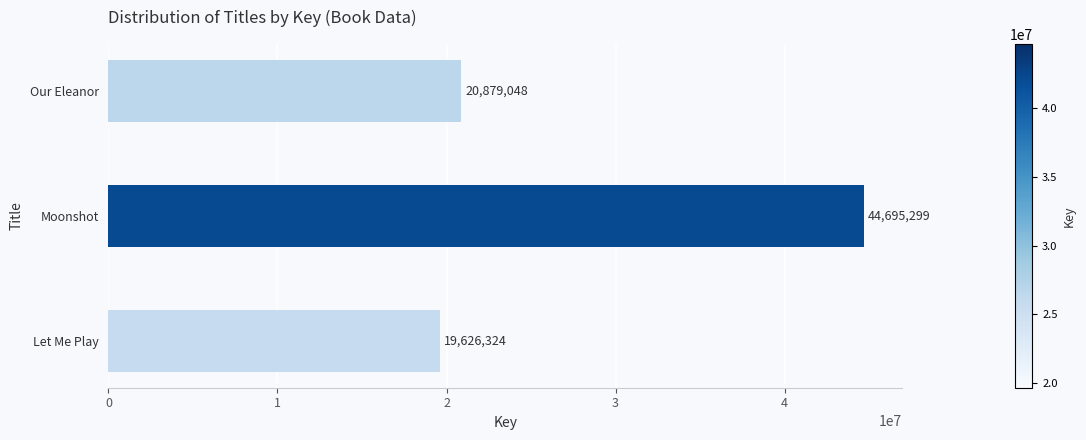

What is the average value?

28400224